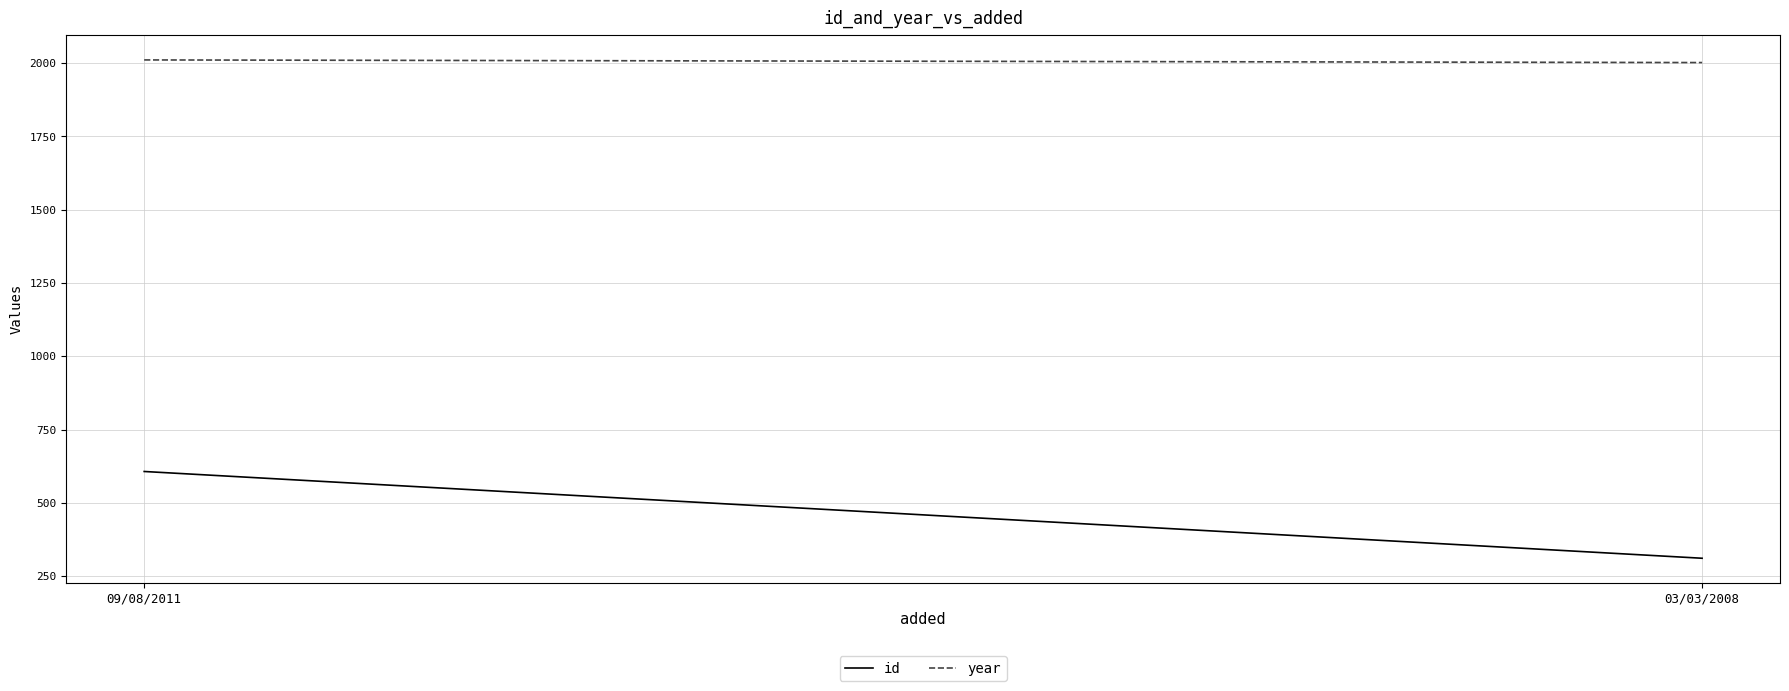

Count the year values in the range 2002 to 2011.

2